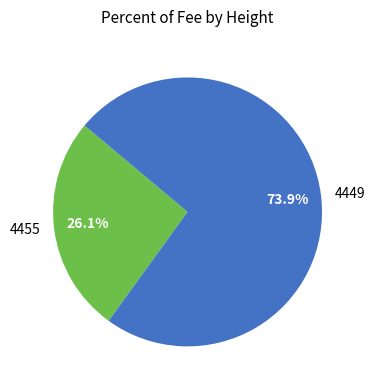

To the nearest percent, what is the difference between the largest and smallest slice percentages?

48%